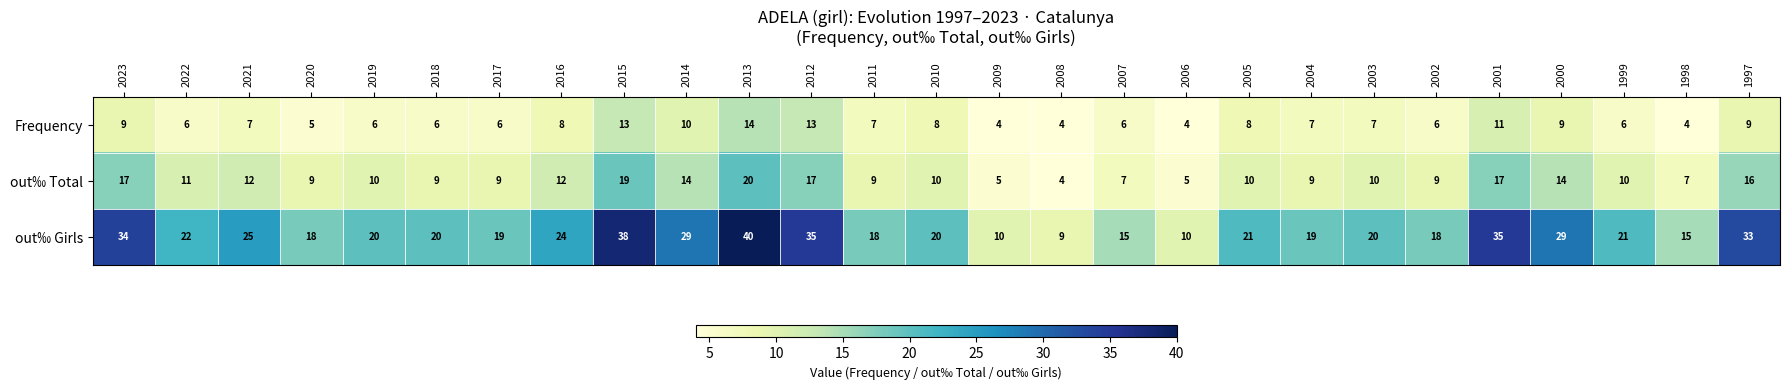

What is the difference between the highest and lowest values at 2016?

16